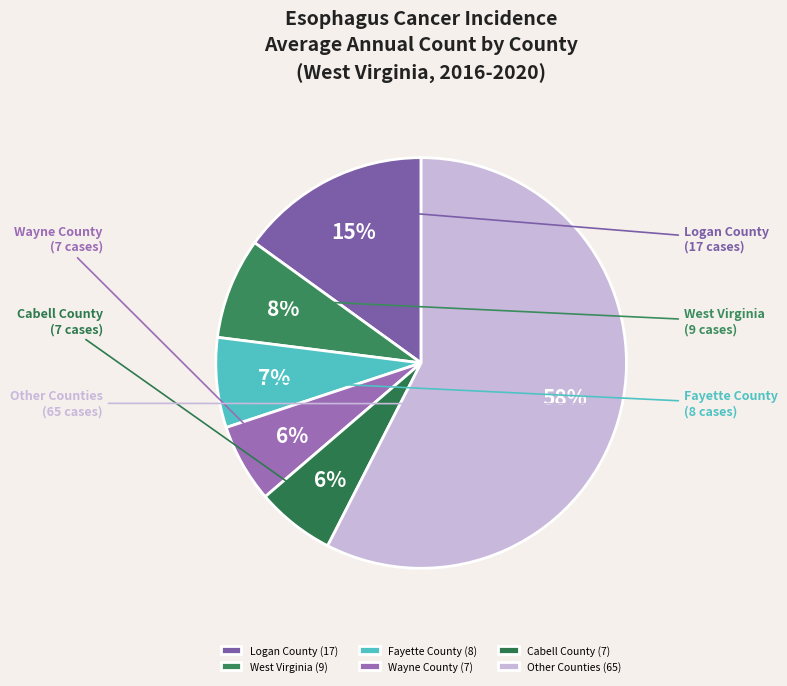

Combined, do Wayne County and Logan County account for over 50%?

No